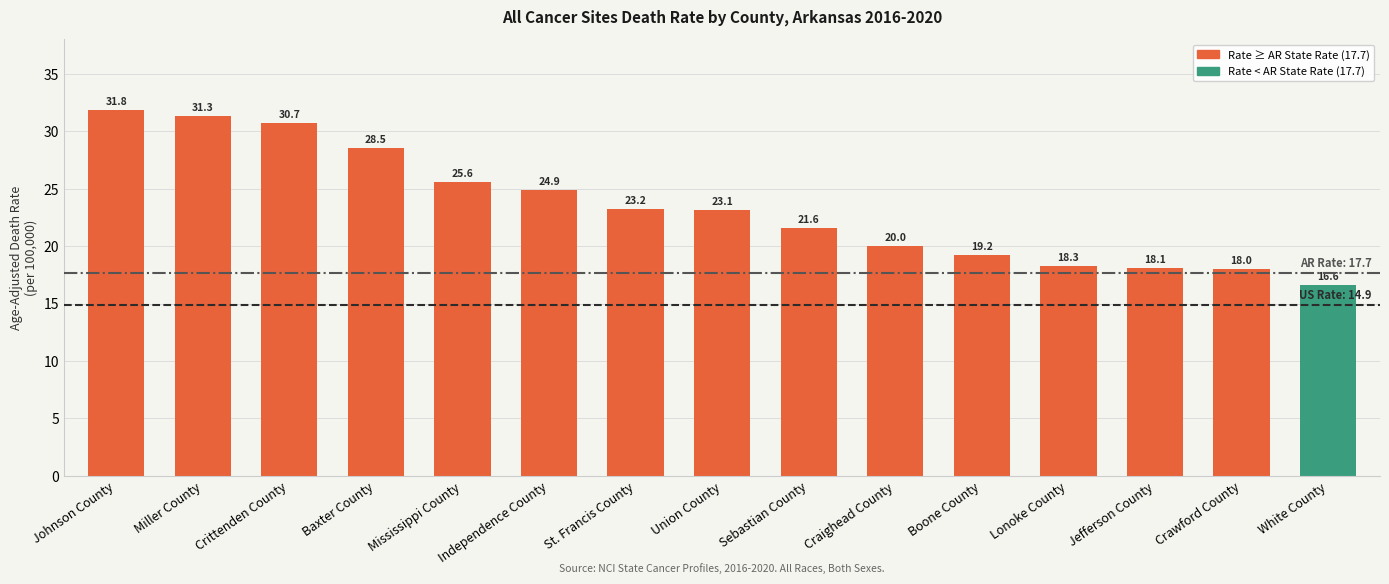

How many categories are shown in the chart?

15